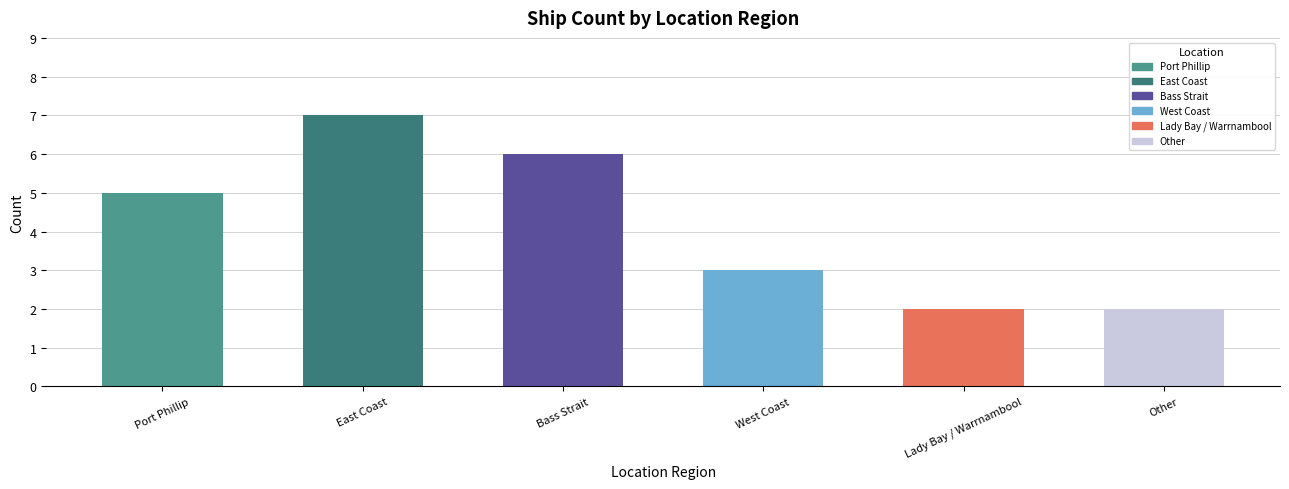

The value at West Coast is 5. True or false?

False